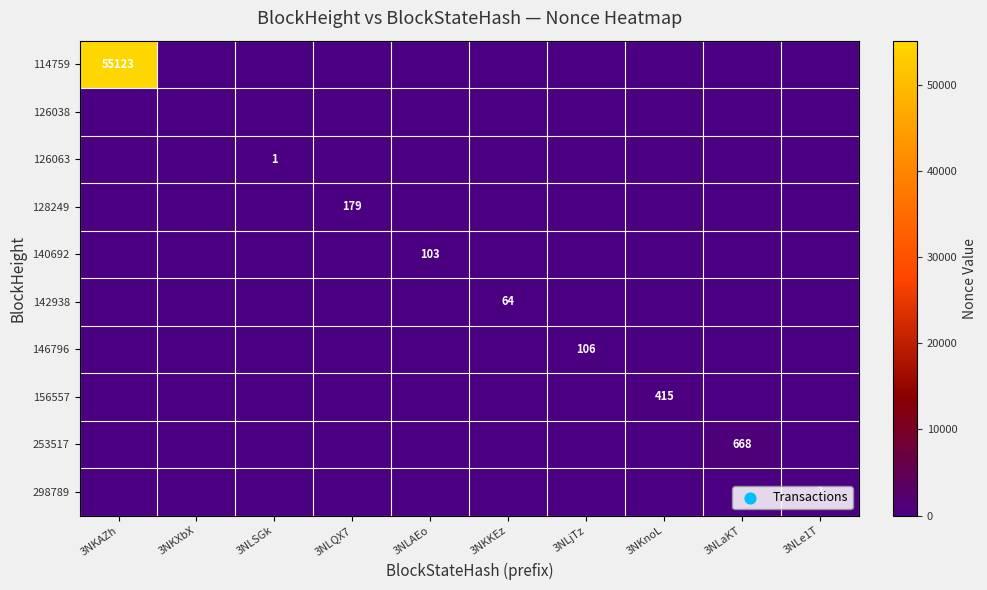

What is the sum of all 140692 values?

103